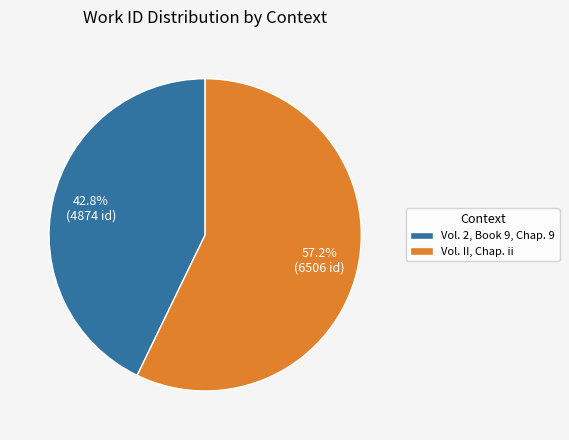

To the nearest percent, what is the combined percentage of Vol. II, Chap. ii and Vol. 2, Book 9, Chap. 9?

100%